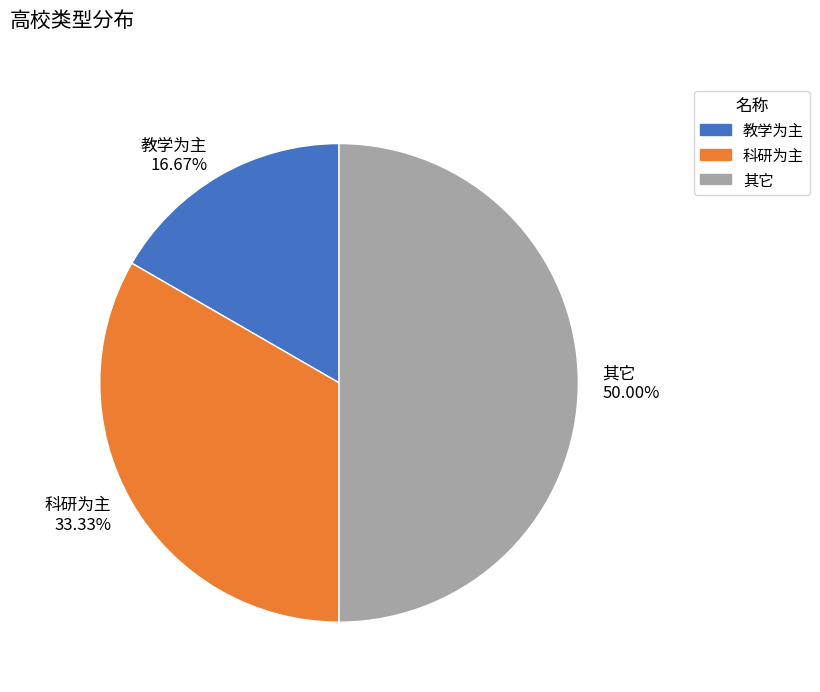

Count the number of slices in the pie.

3